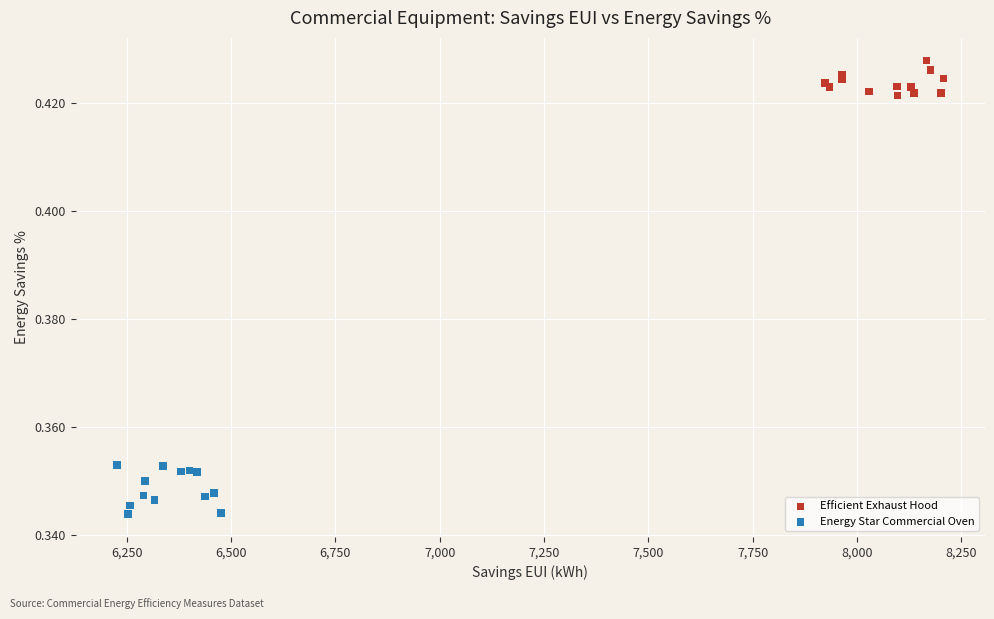

Which series contains the lowest Y value?

Energy Star Commercial Oven